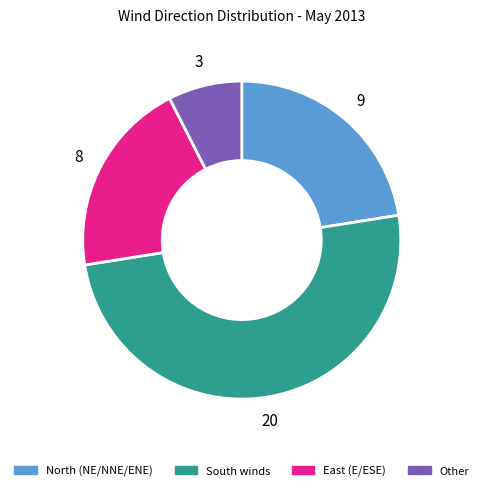

How many segments does this pie chart have?

4